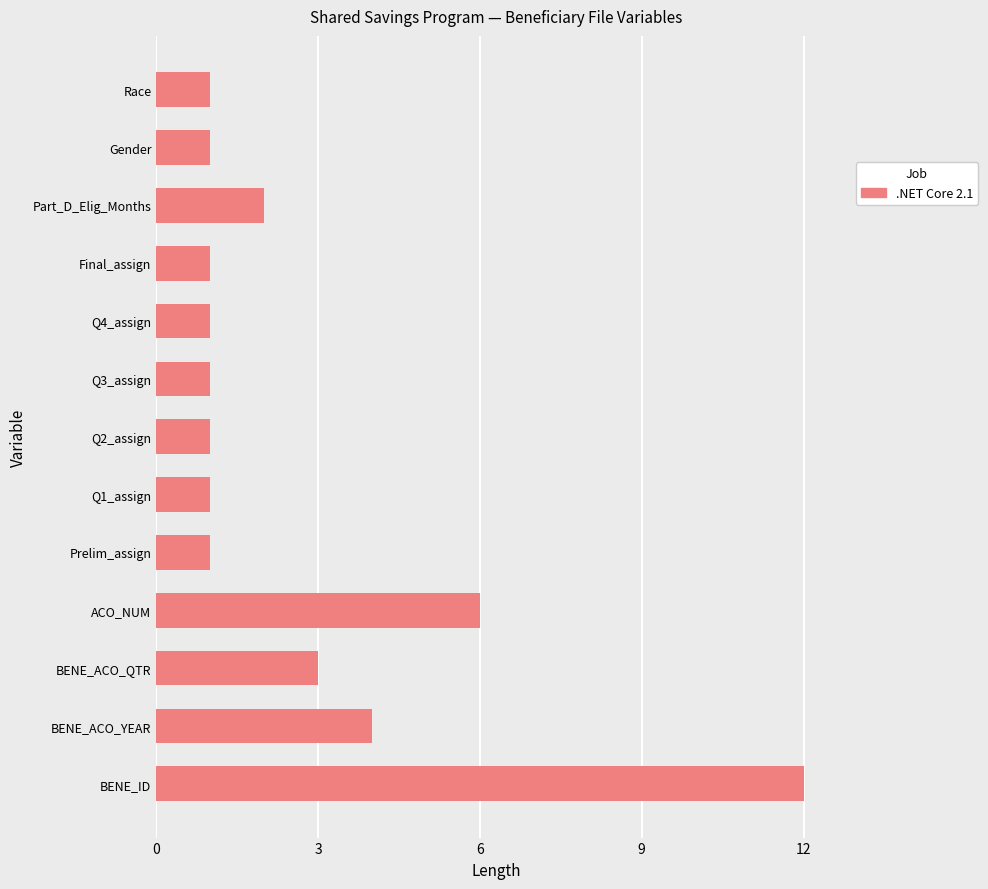

What is the difference between the maximum and second lowest values?

11